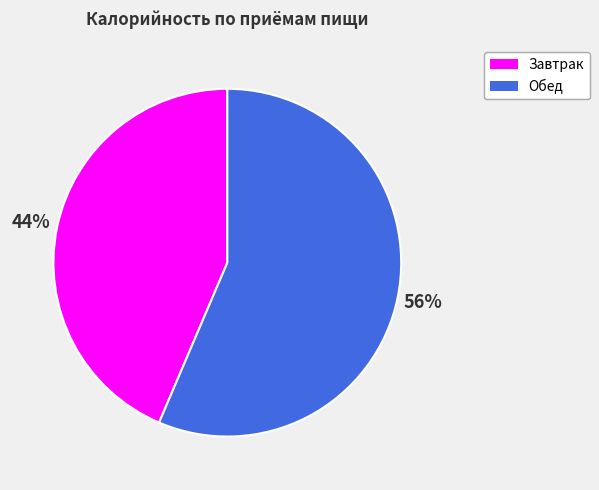

Which slice is the smallest?

Завтрак